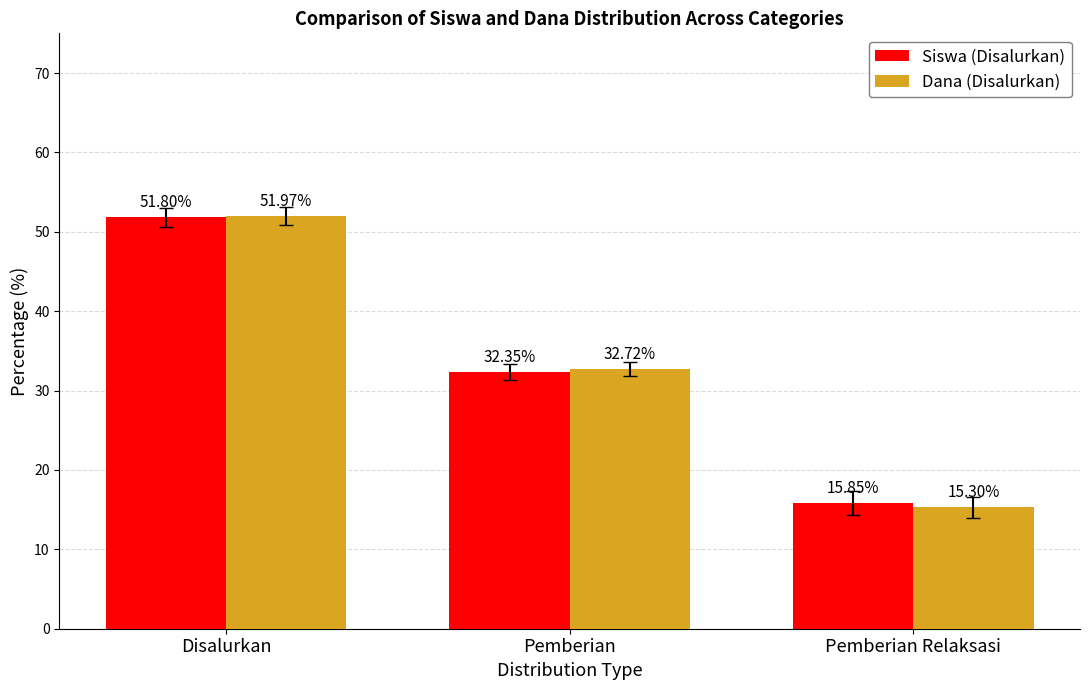

What is the difference between the highest and lowest values at Pemberian?

0.4